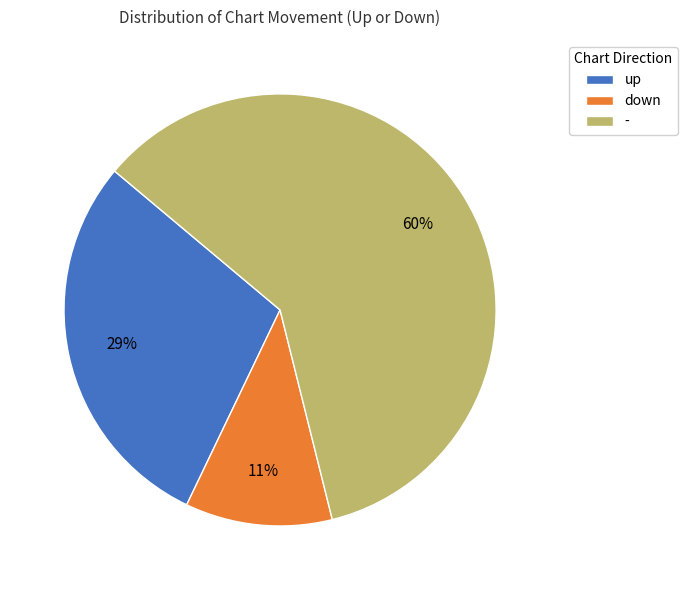

Is there any slice that represents more than half of the pie?

Yes